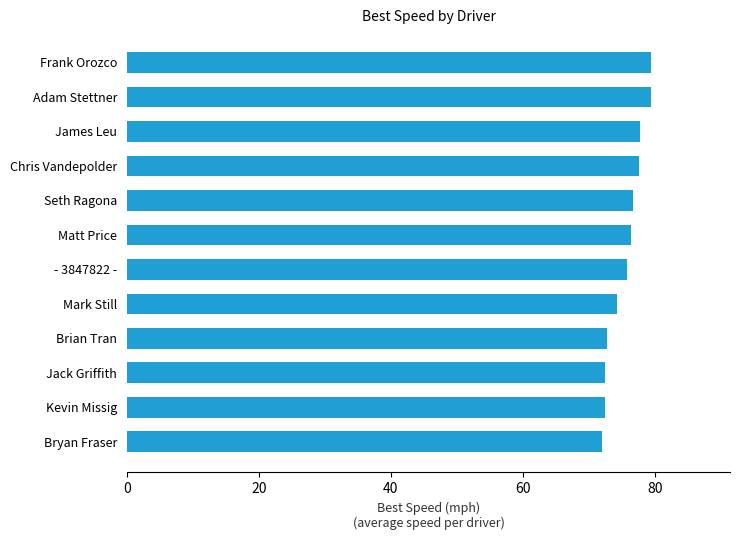

What is the maximum value shown in the chart?

79.5